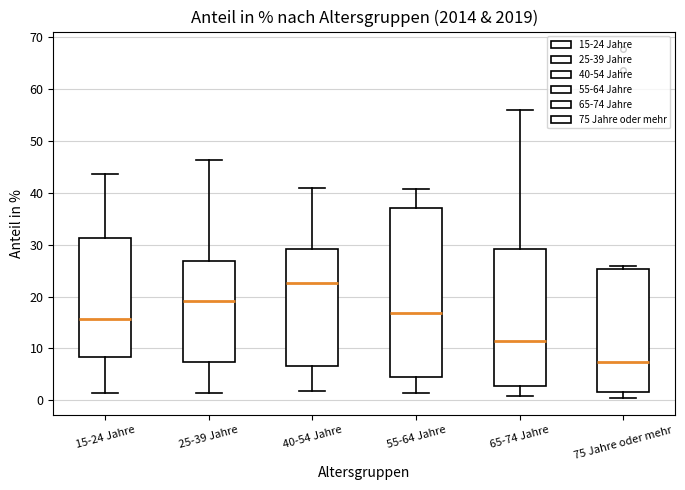

Which box is the tallest, from its lower edge to its upper edge?

55-64 Jahre